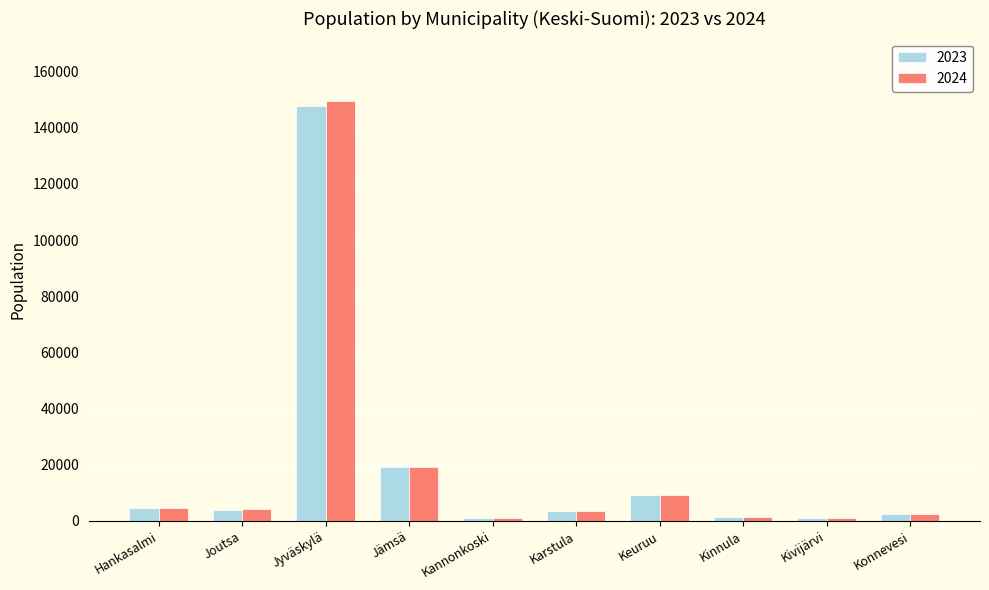

Is it true that 2024 equals 149366 at Jyväskylä?

True